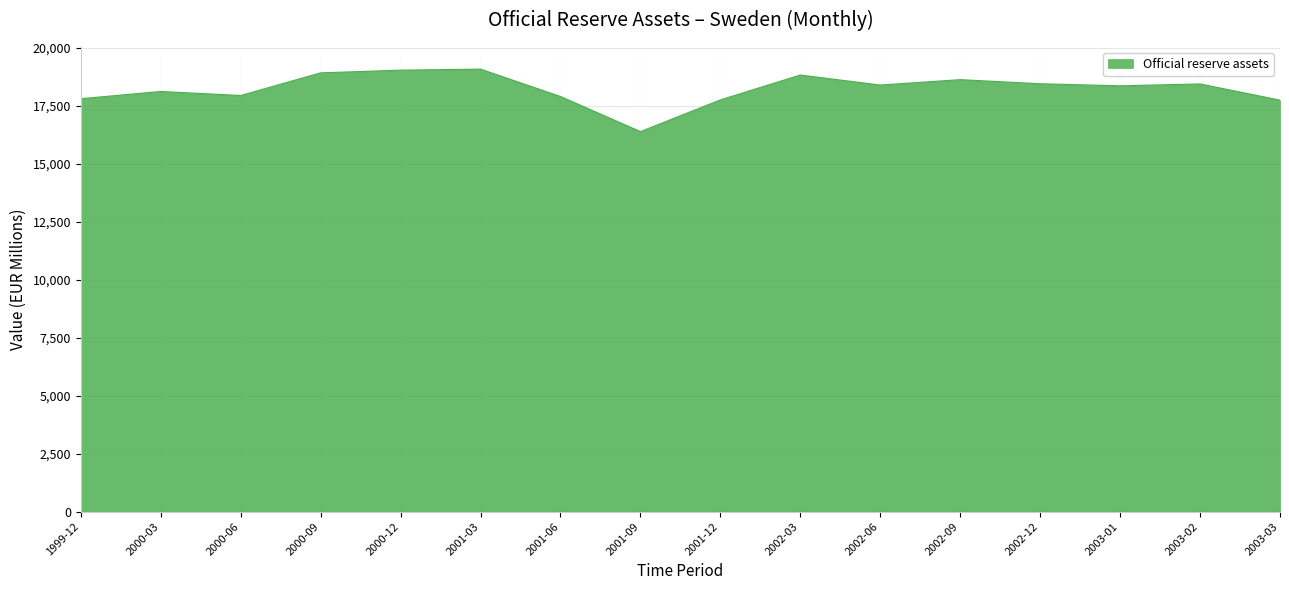

The value at 2002-03 is 26417.9. True or false?

False